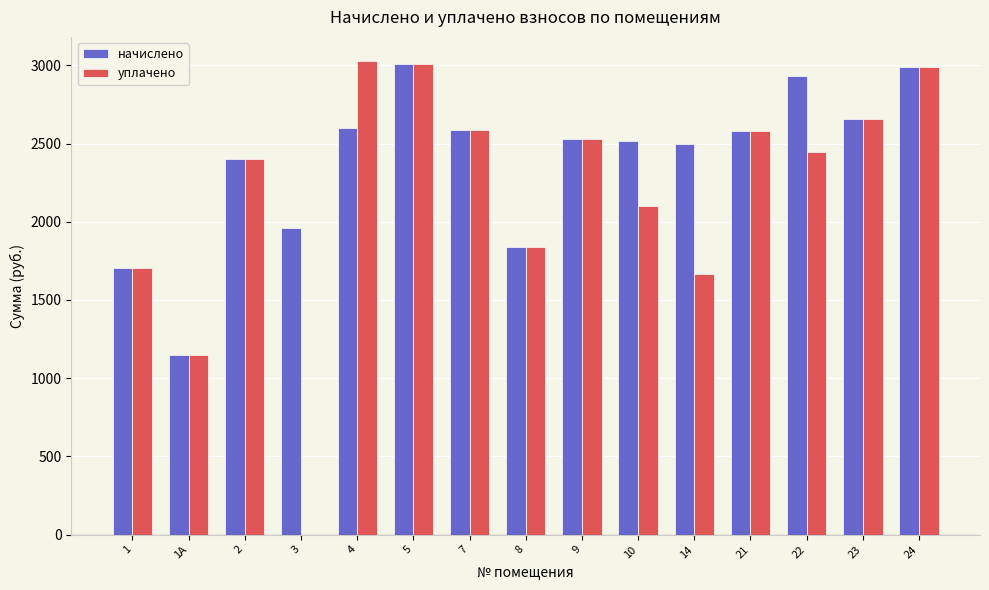

Which series has the largest total across all categories?

начислено